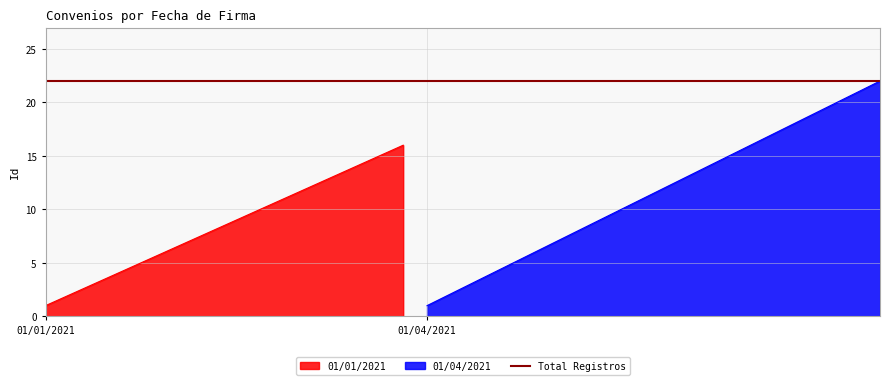

Is it true that the value at 10 is 6?

False